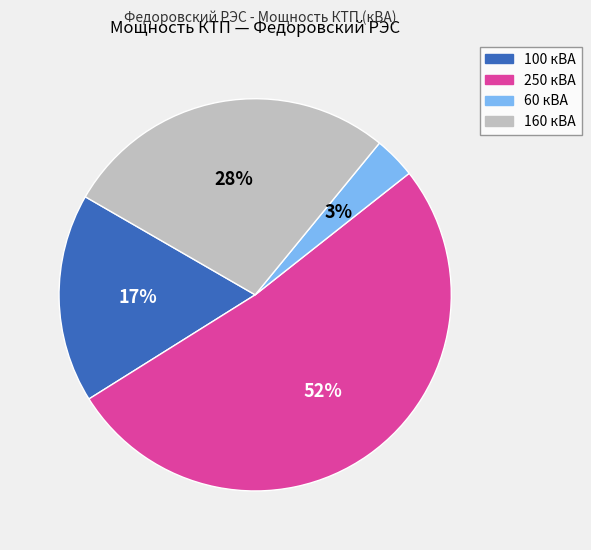

How many slices are in this pie chart?

4